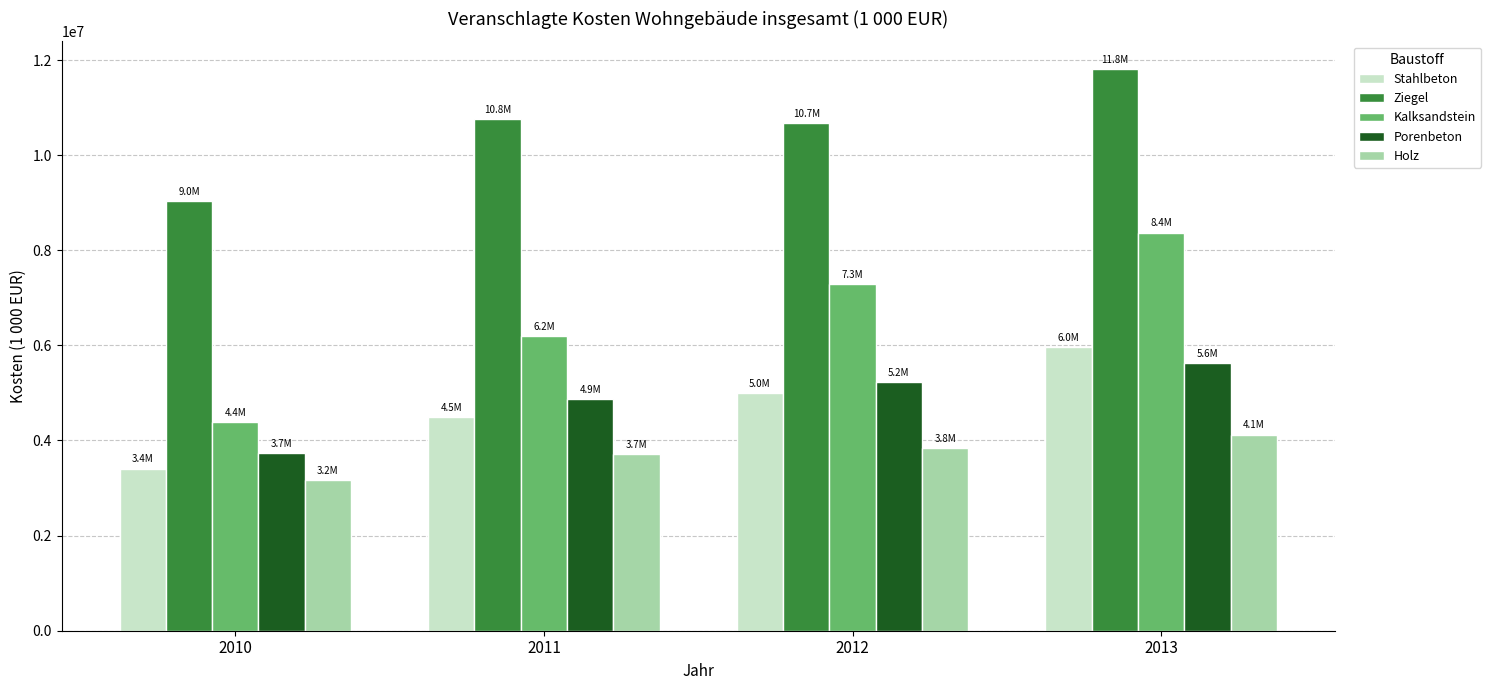

Read the Porenbeton value at 2012, to the nearest 10.

5233870